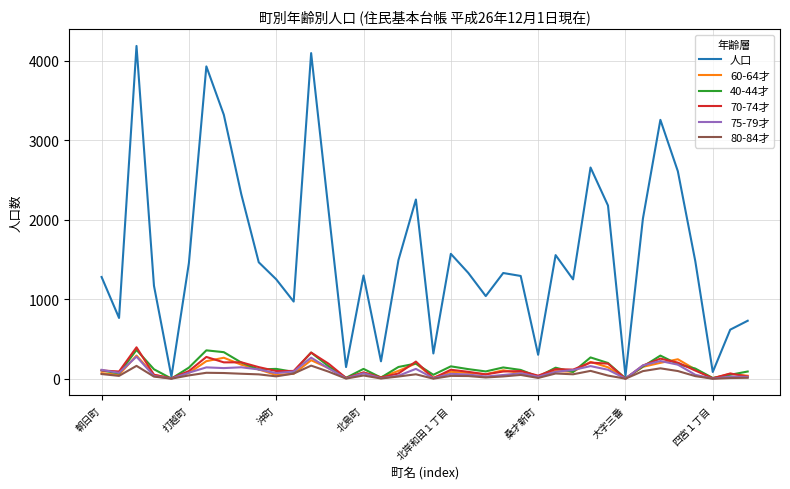

Which series has the largest total across all categories?

人口